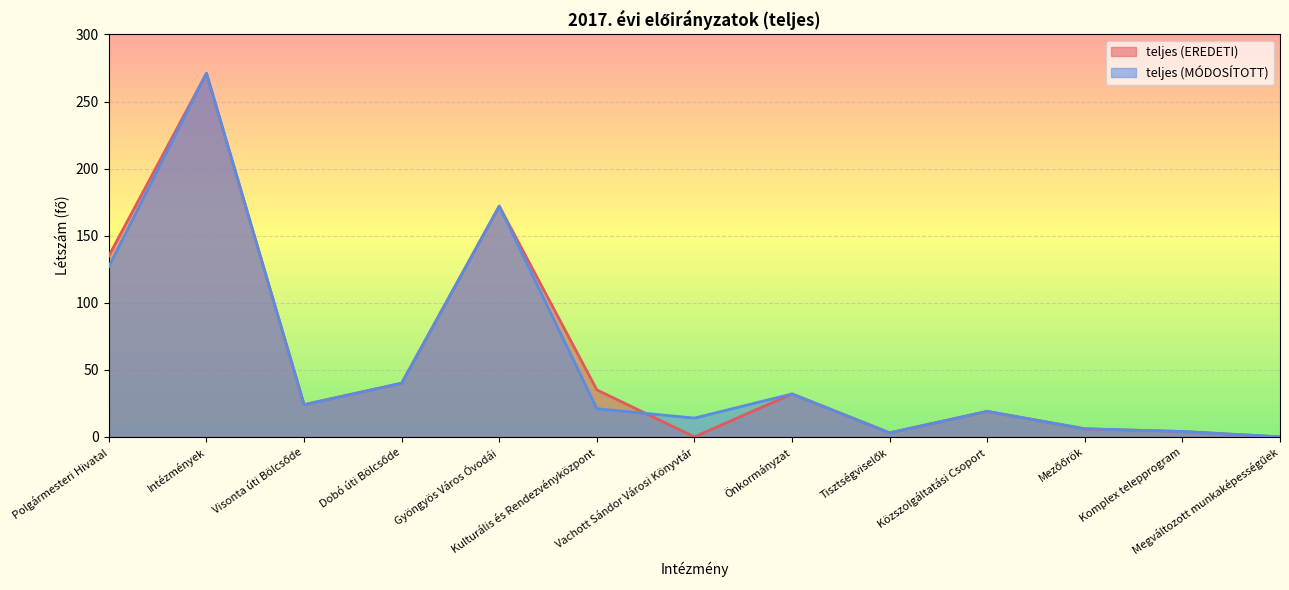

Reading left to right, extract all data points from this chart.

teljes (EREDETI): Polgármesteri Hivatal=135	Intézmények=271	Visonta úti Bölcsőde=24	Dobó úti Bölcsőde=40	Gyöngyös Város Óvodái=172	Kulturális és Rendezvényközpont=35	Vachott Sándor Városi Könyvtár=0	Önkormányzat=32	Tisztségviselők=3	Közszolgáltatási Csoport=19	Mezőőrök=6	Komplex telepprogram=4	Megváltozott munkaképességűek=0
teljes (MÓDOSÍTOTT): Polgármesteri Hivatal=127	Intézmények=271	Visonta úti Bölcsőde=24	Dobó úti Bölcsőde=40	Gyöngyös Város Óvodái=172	Kulturális és Rendezvényközpont=21	Vachott Sándor Városi Könyvtár=14	Önkormányzat=32	Tisztségviselők=3	Közszolgáltatási Csoport=19	Mezőőrök=6	Komplex telepprogram=4	Megváltozott munkaképességűek=0